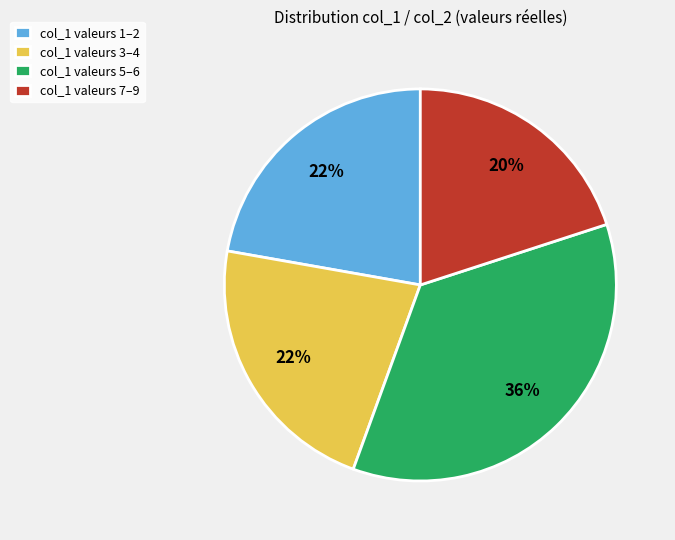

To the nearest percent, what is the average slice percentage?

25%